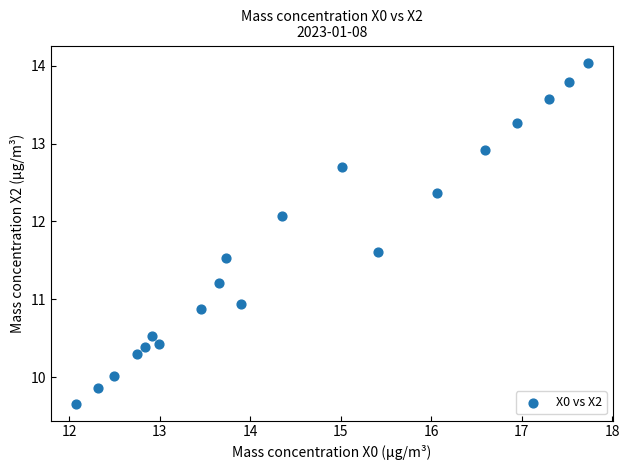

What is the range of X values (max minus min)?

5.7